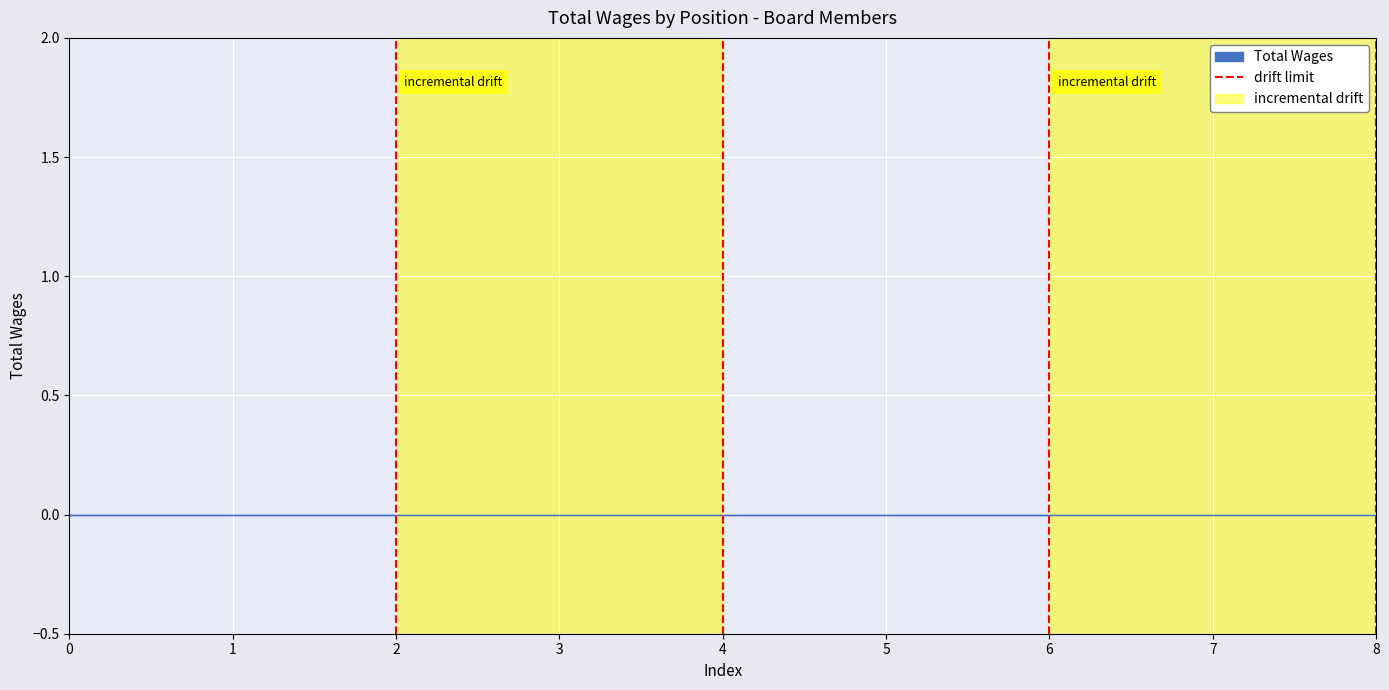

How many values are below 1?

1